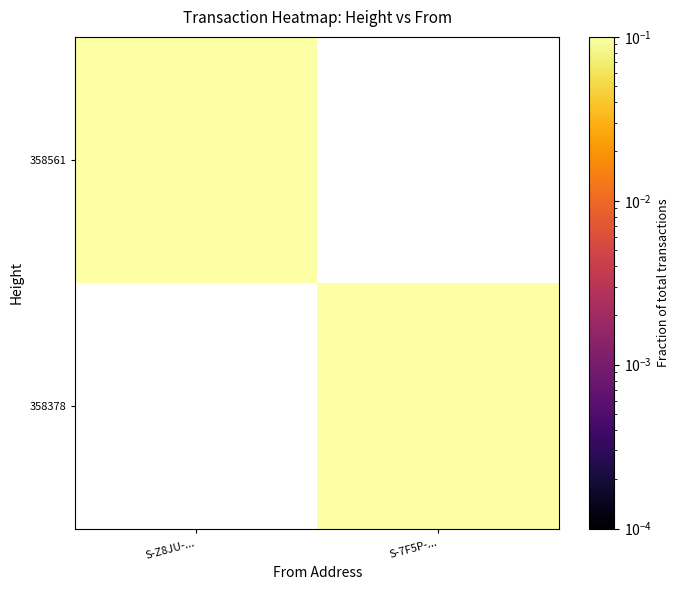

At which label does 358561 reach its peak?

S-Z8JU-...